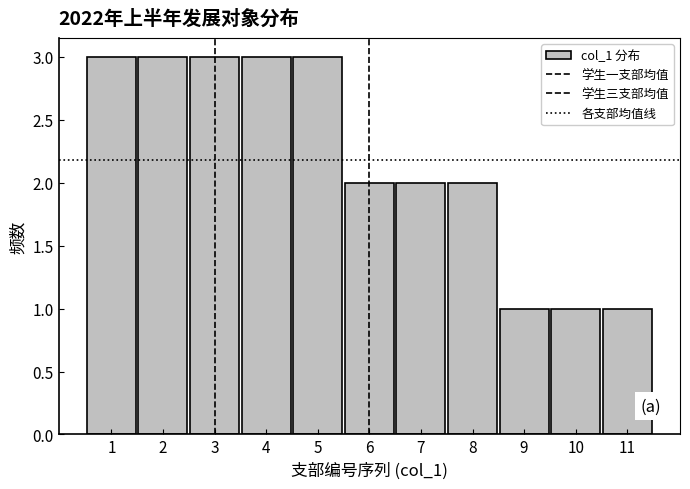

Are the bars horizontal?

No